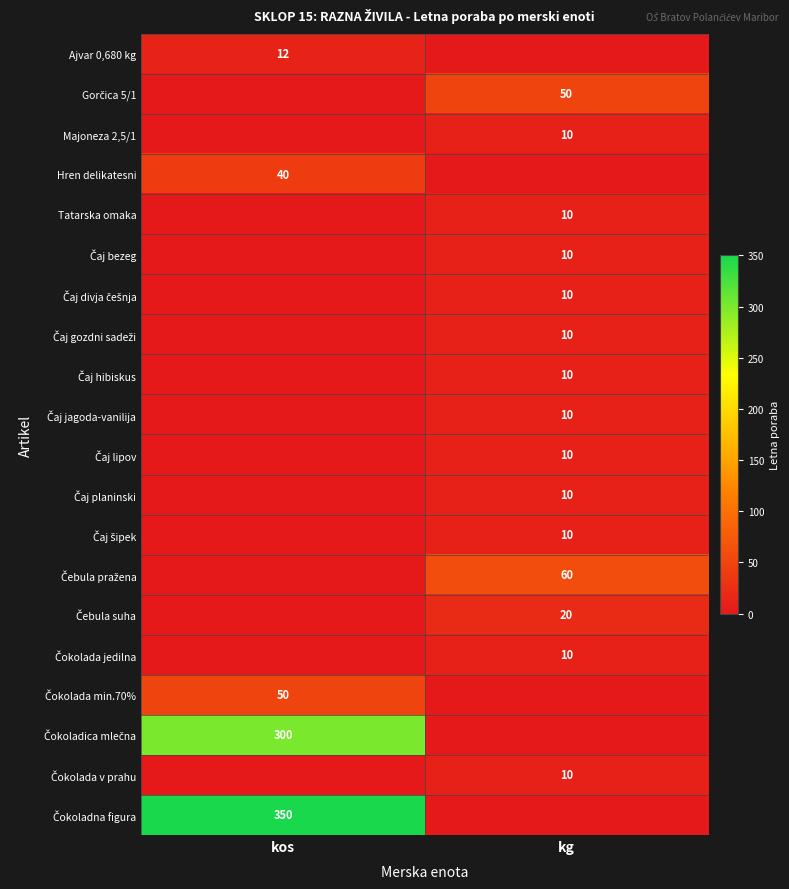

Between kos and kg, which is larger?

kos